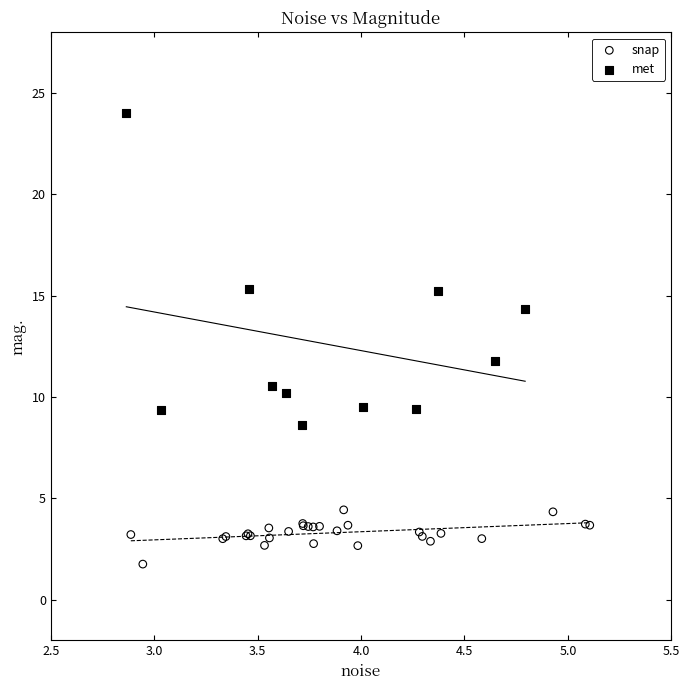

Which series has the largest Y range (max minus min)?

met